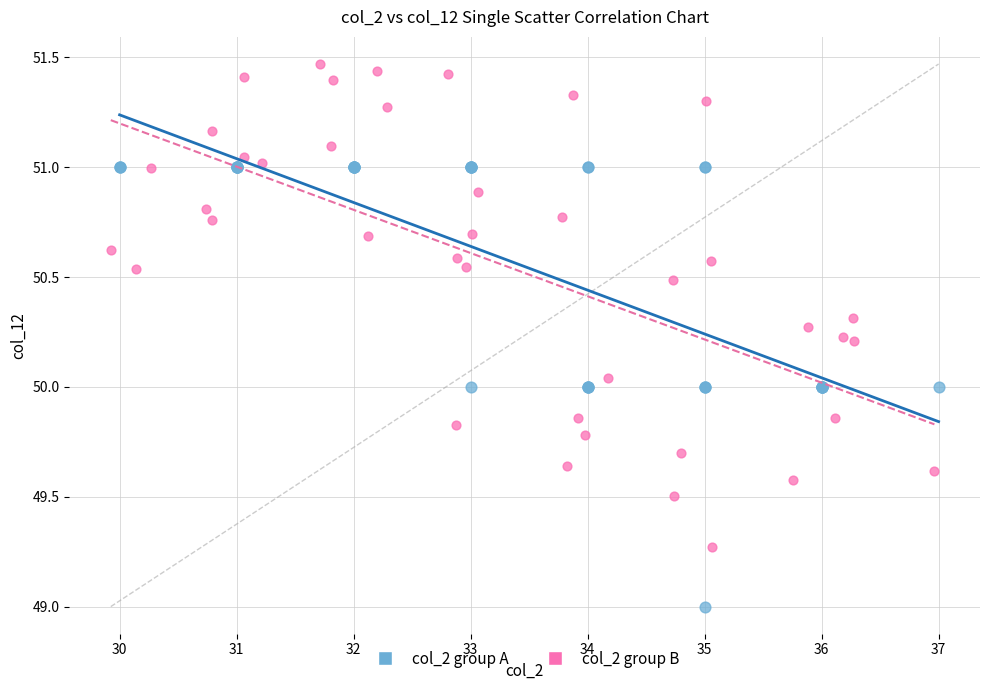

Which series contains the lowest Y value?

col_2 group A